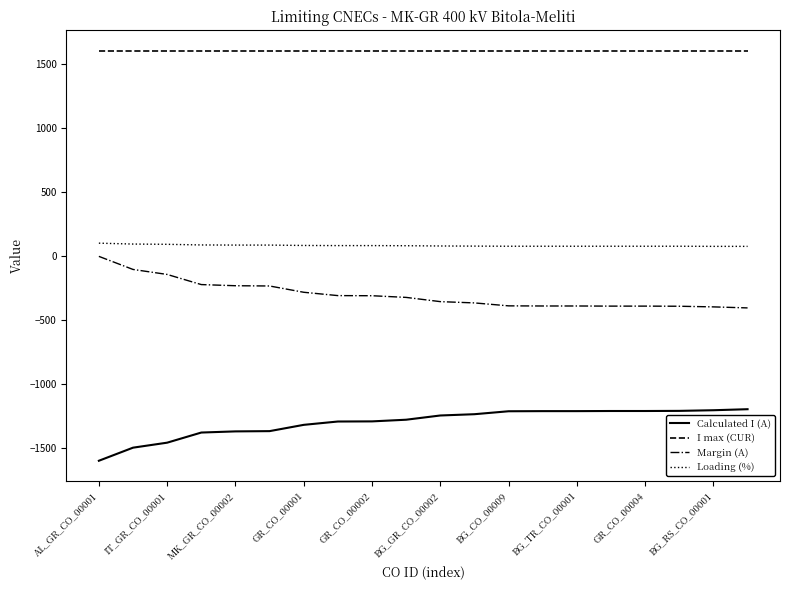

Which series has the largest total across all categories?

I max (CUR)